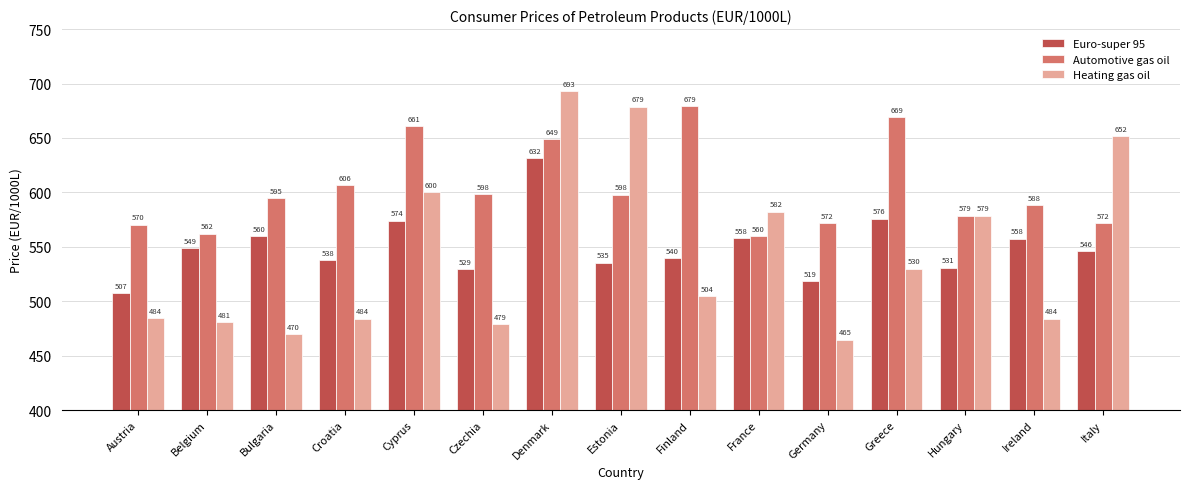

The Automotive gas oil series shows 570.4 at Austria. True or false?

True